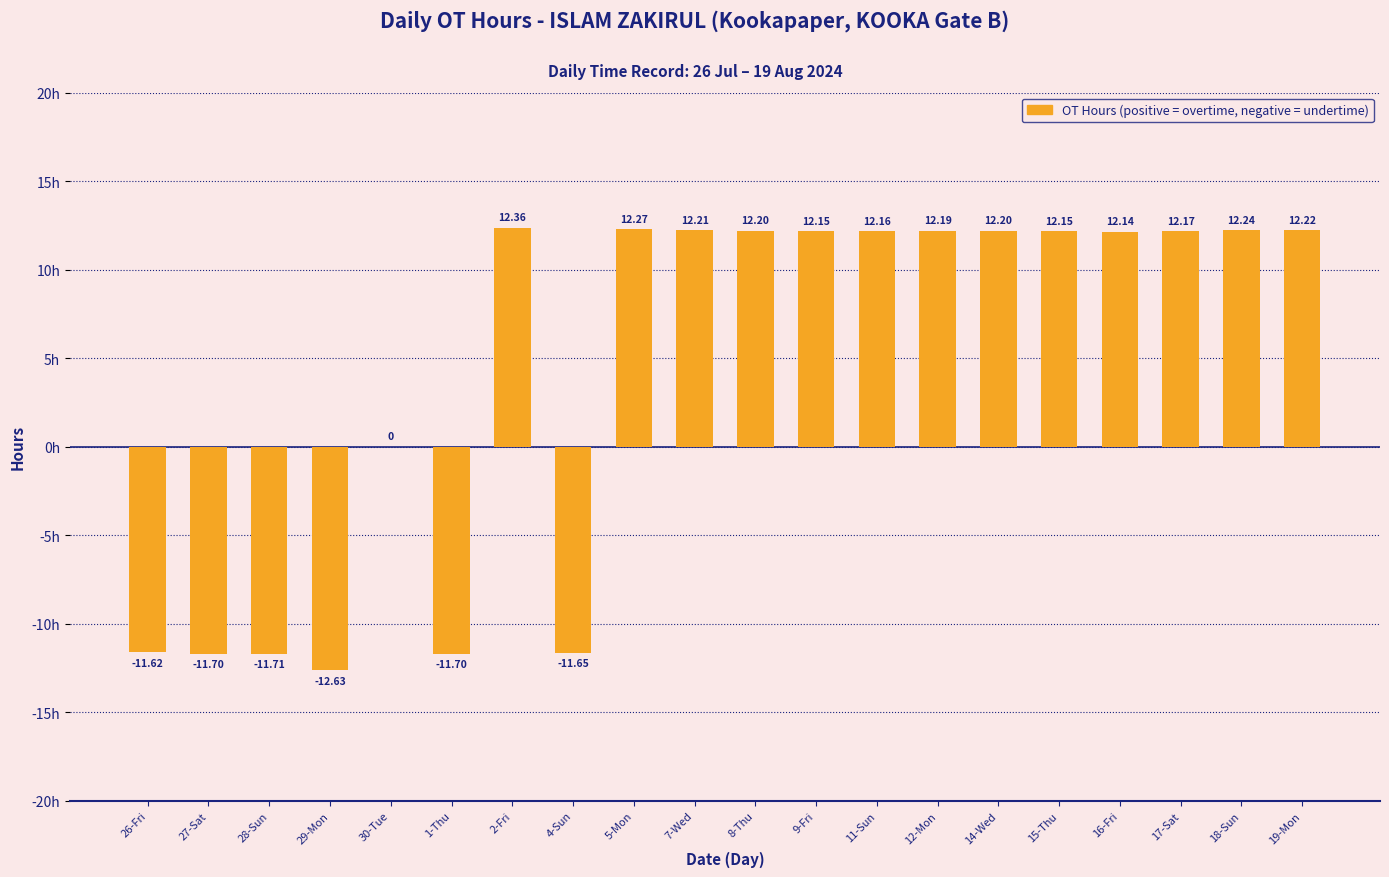

True or false: the data shows 12.2 at 18-Sun.

True